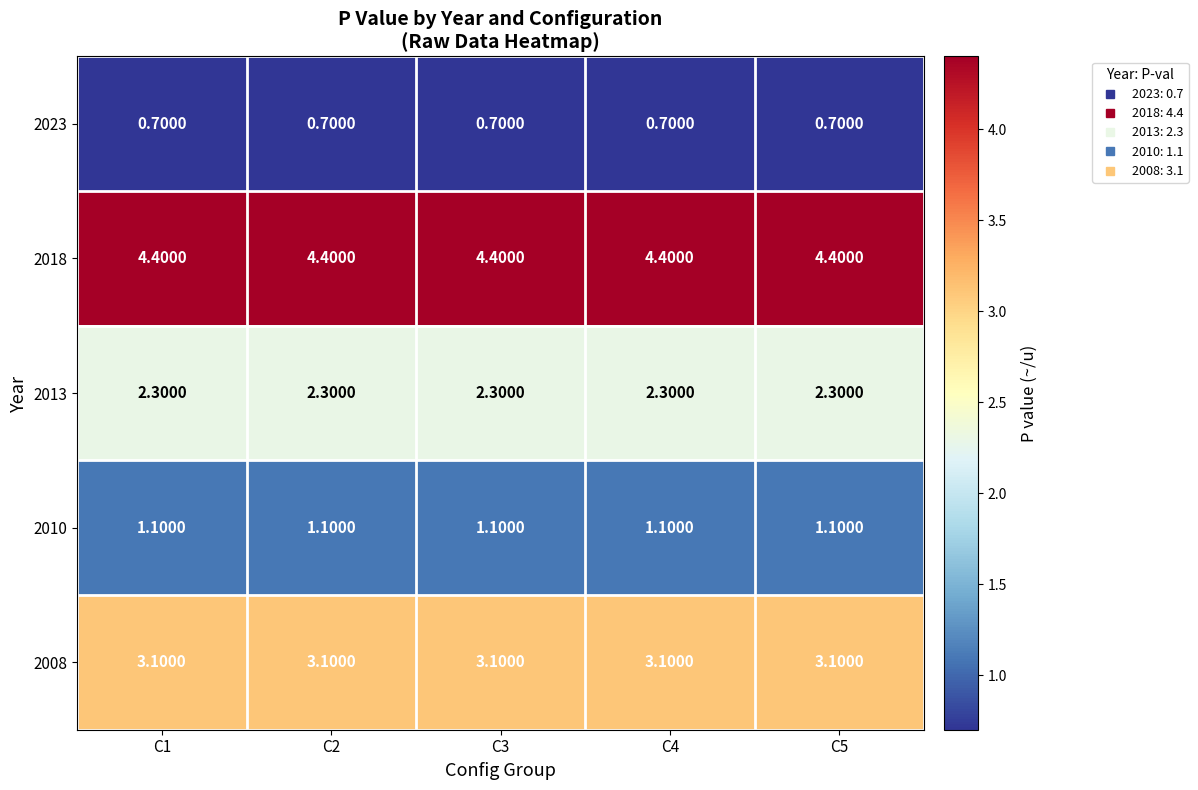

What is the sum of the 2013 values at C2 and C1?

4.6